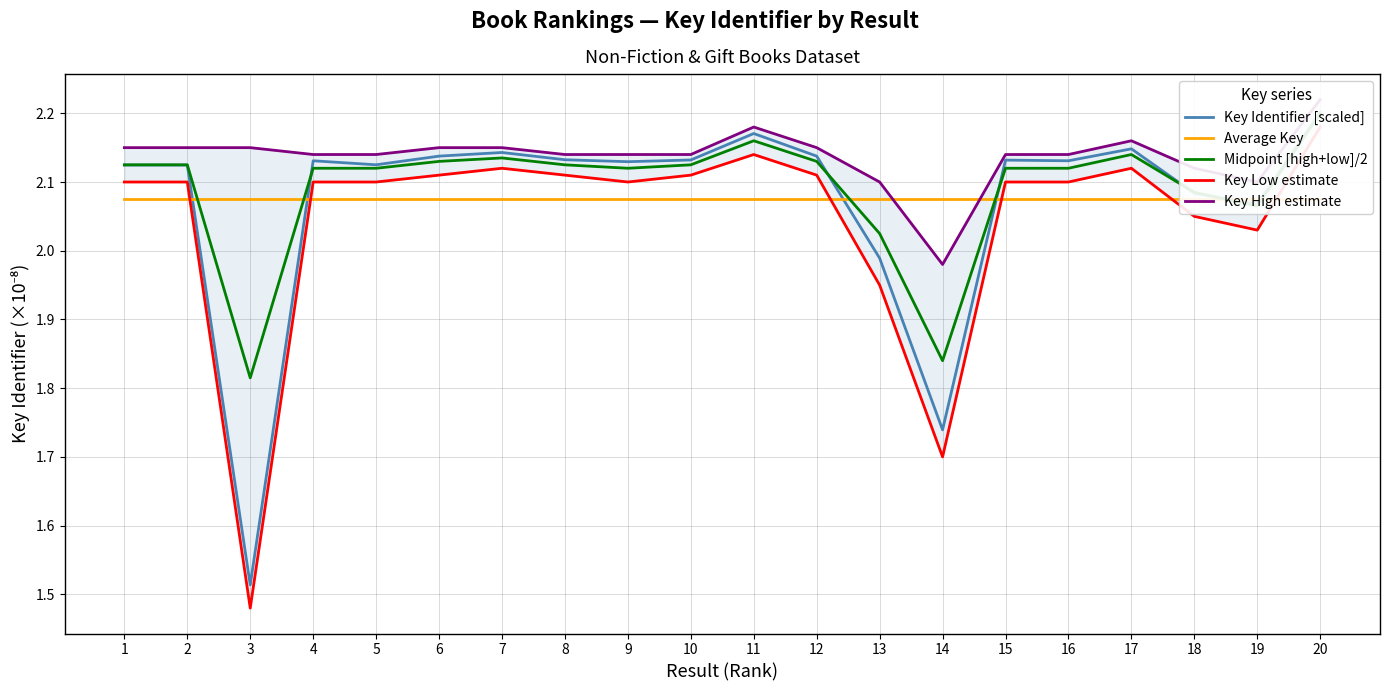

Reading left to right, list all the values displayed in this chart.

Key Identifier [scaled]: 2.1	2.1	1.5	2.1	2.1	2.1	2.1	2.1	2.1	2.1	2.2	2.1	2.0	1.7	2.1	2.1	2.1	2.1	2.1	2.2
Average Key: 2.1	2.1	2.1	2.1	2.1	2.1	2.1	2.1	2.1	2.1	2.1	2.1	2.1	2.1	2.1	2.1	2.1	2.1	2.1	2.1
Midpoint [high+low]/2: 2.1	2.1	1.8	2.1	2.1	2.1	2.1	2.1	2.1	2.1	2.2	2.1	2.0	1.8	2.1	2.1	2.1	2.1	2.1	2.2
Key Low estimate: 2.1	2.1	1.5	2.1	2.1	2.1	2.1	2.1	2.1	2.1	2.1	2.1	1.9	1.7	2.1	2.1	2.1	2.0	2.0	2.2
Key High estimate: 2.1	2.1	2.1	2.1	2.1	2.1	2.1	2.1	2.1	2.1	2.2	2.1	2.1	2.0	2.1	2.1	2.2	2.1	2.1	2.2